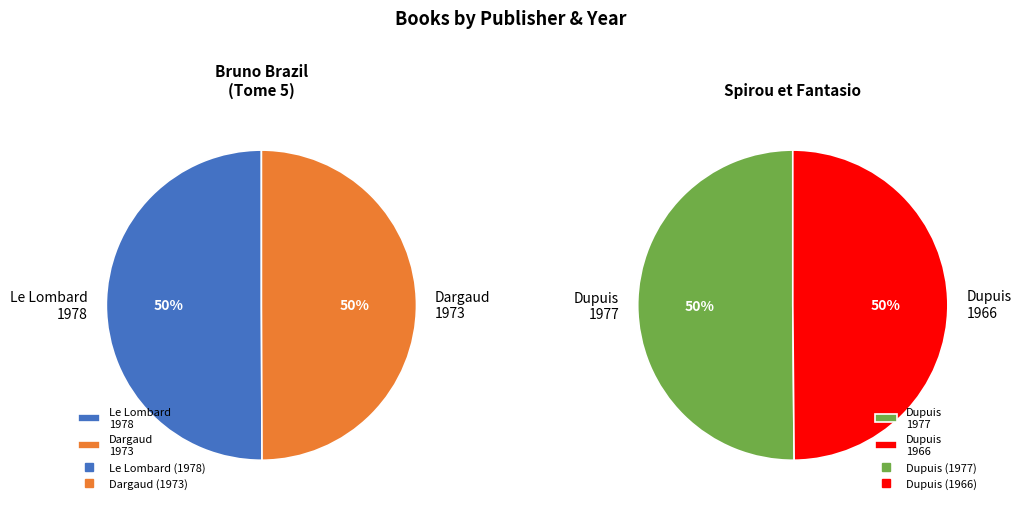

Does Le Lombard (1978) represent more than half of the total?

No